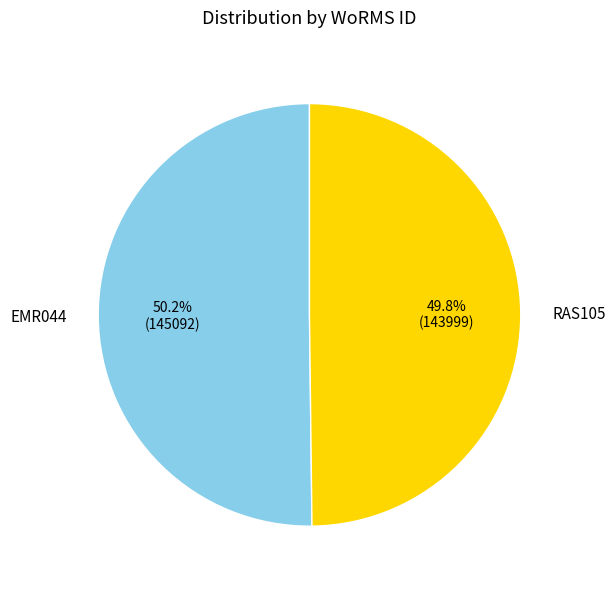

Count the number of slices in the pie.

2